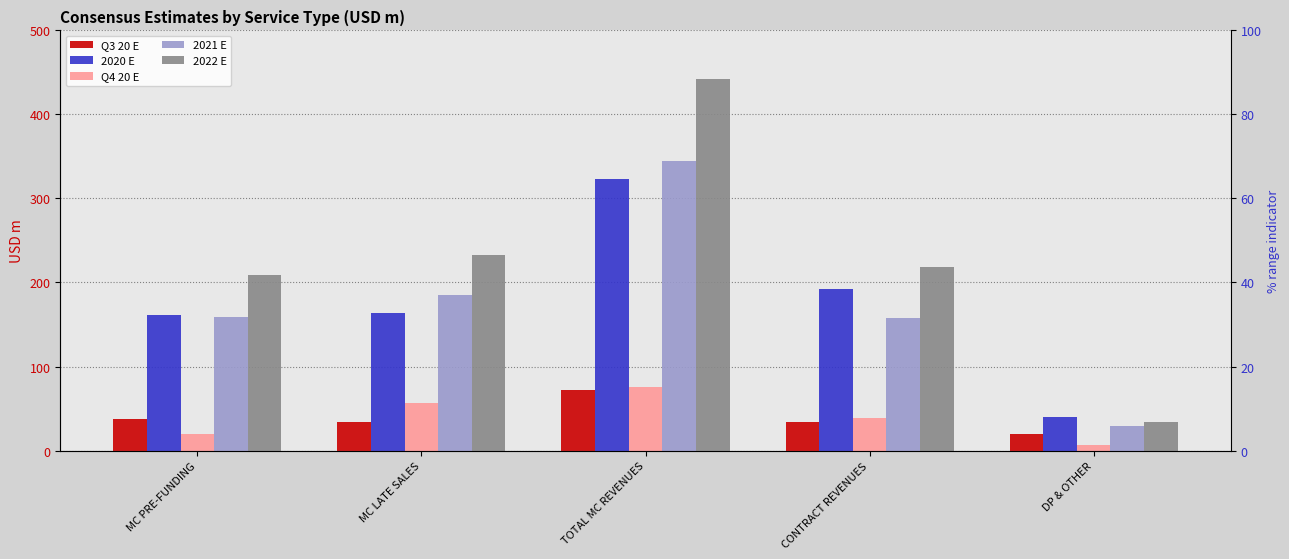

At how many categories does at least one series exceed 340?

1